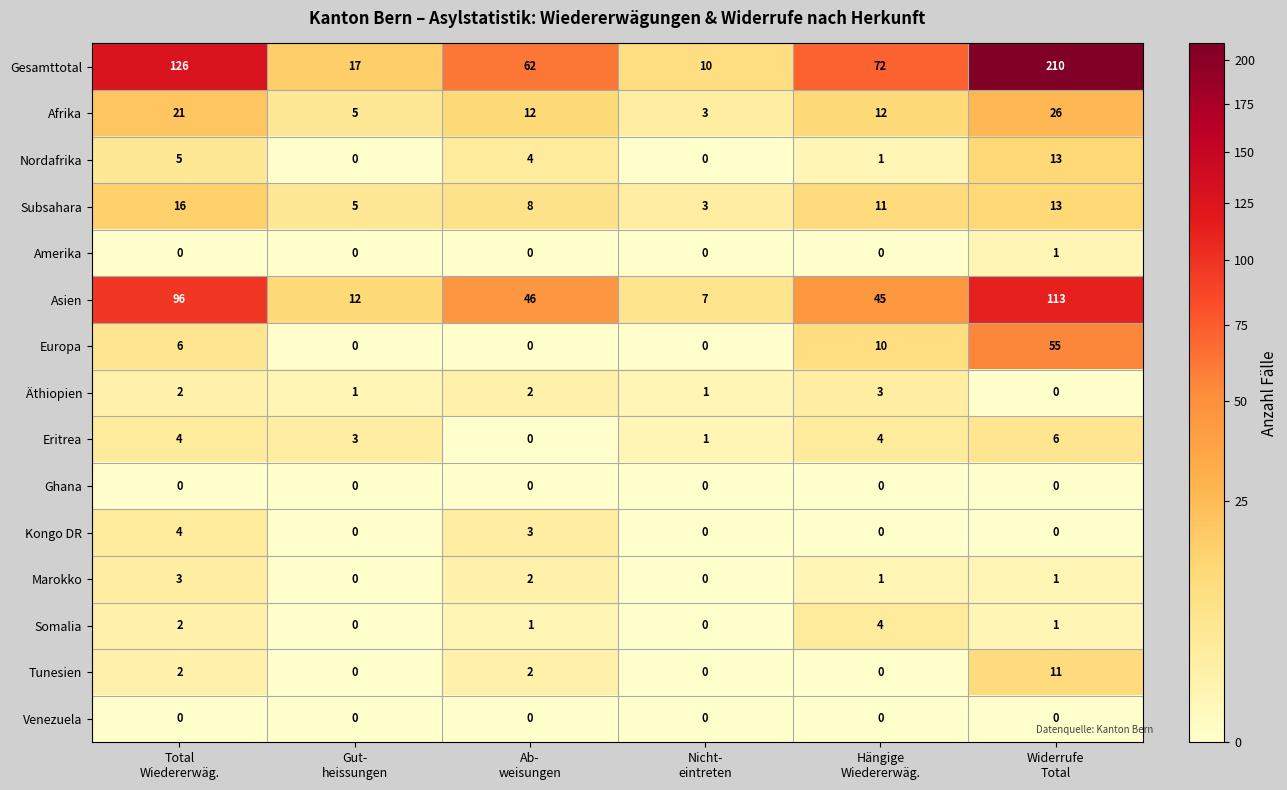

Which series has the largest total across all categories?

Gesamttotal